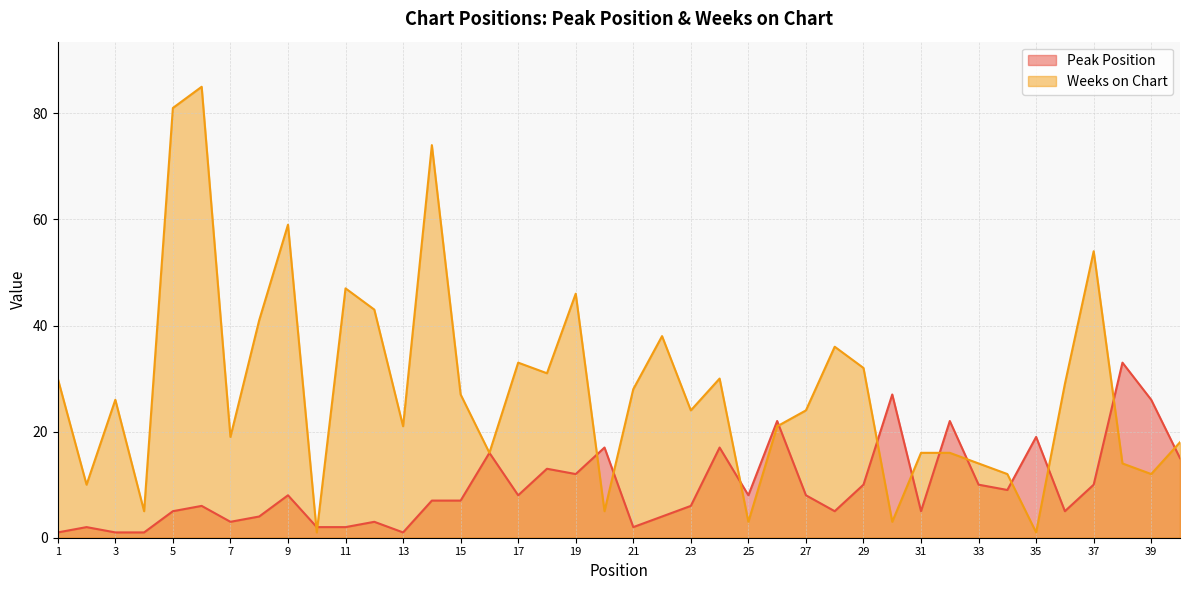

What is the difference between the second highest and minimum values in the Weeks on Chart series?

80